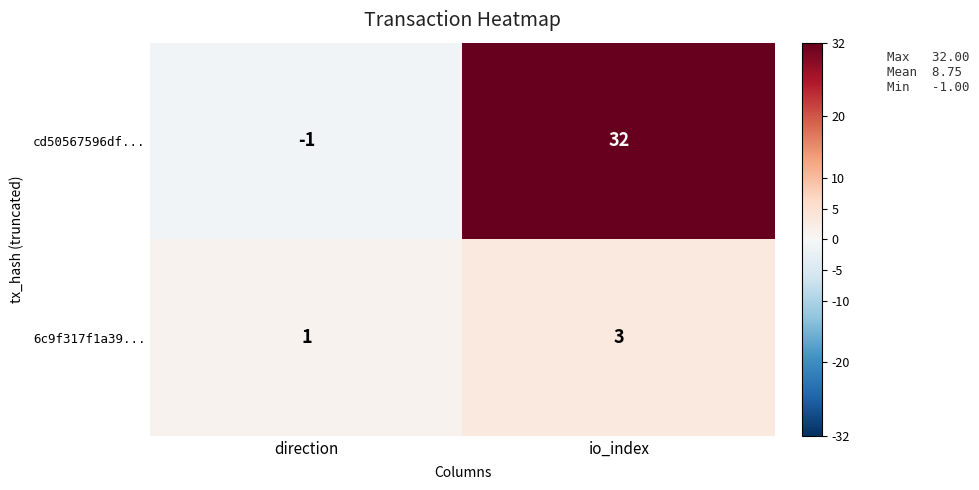

What is the sum of the cd50567596df... values at direction and io_index?

31